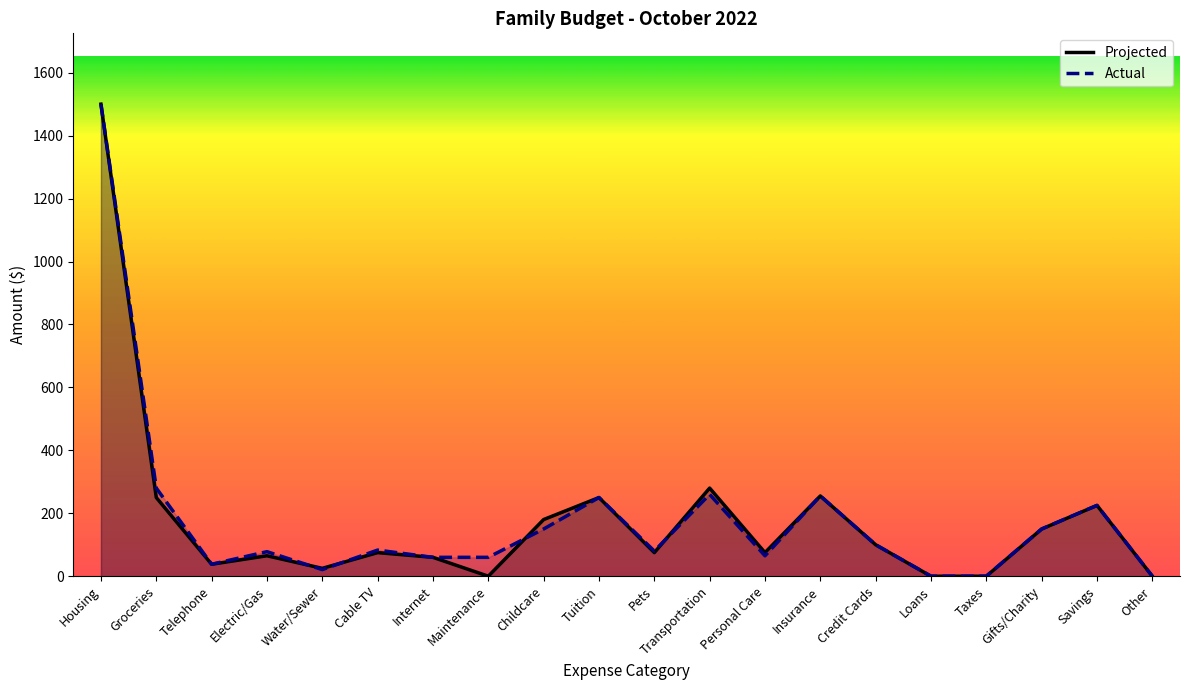

What are all the series names shown in the legend?

Projected, Actual